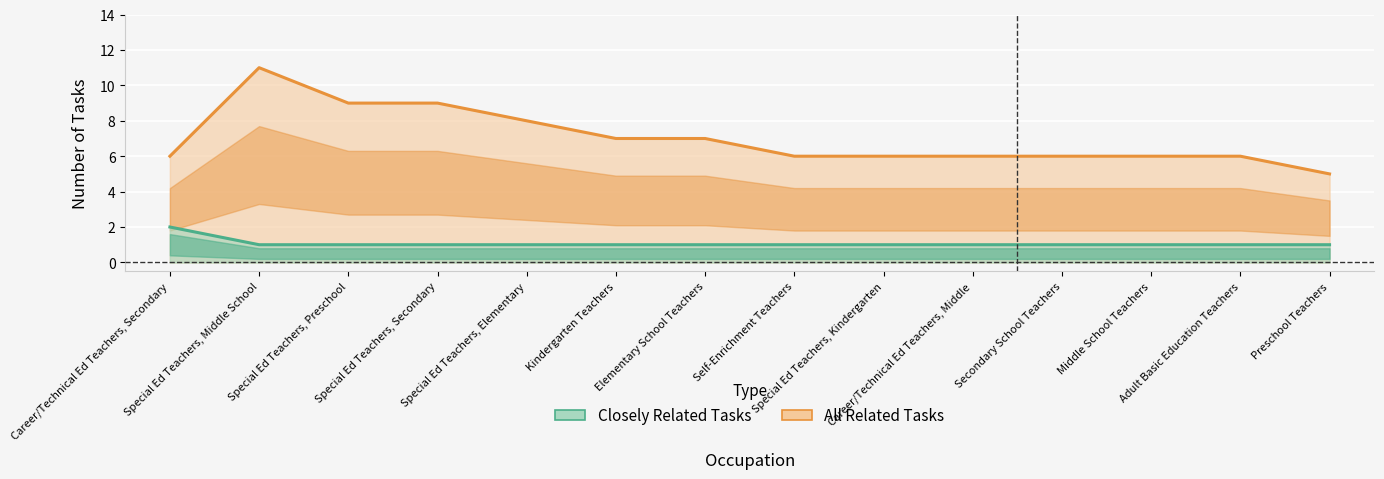

Is the value of closely_related at Adult Basic Education Teachers greater than the value of all_related at Special Ed Teachers, Middle School?

No